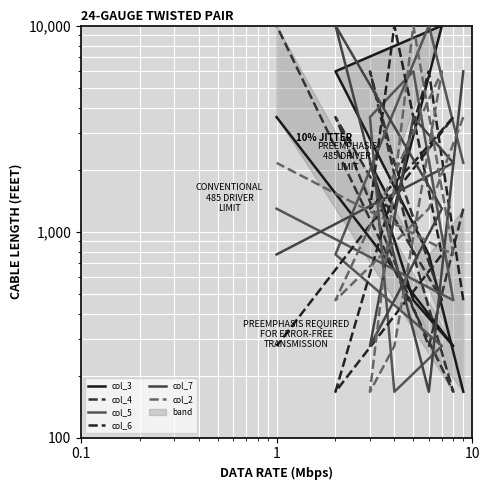

What are all the series names shown in the legend?

col_3, col_4, col_5, col_6, col_7, col_2